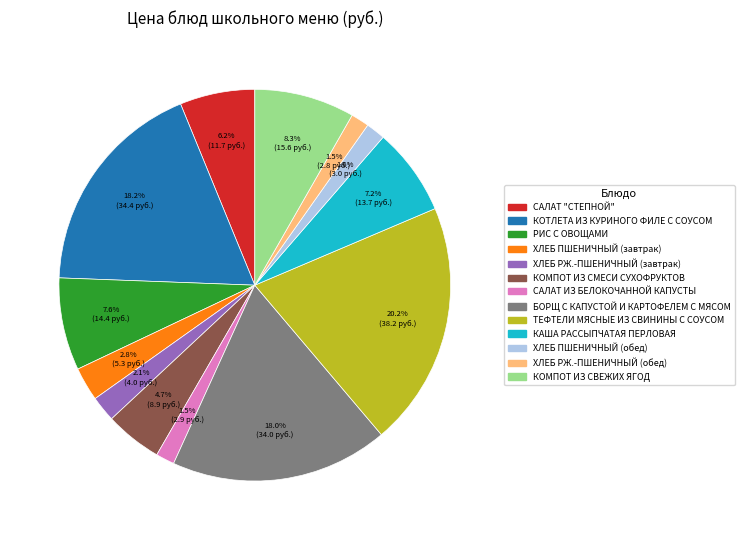

Approximately how many times larger is the value at КОМПОТ ИЗ СМЕСИ СУХОФРУКТОВ compared to КАША РАССЫПЧАТАЯ ПЕРЛОВАЯ?

0.7